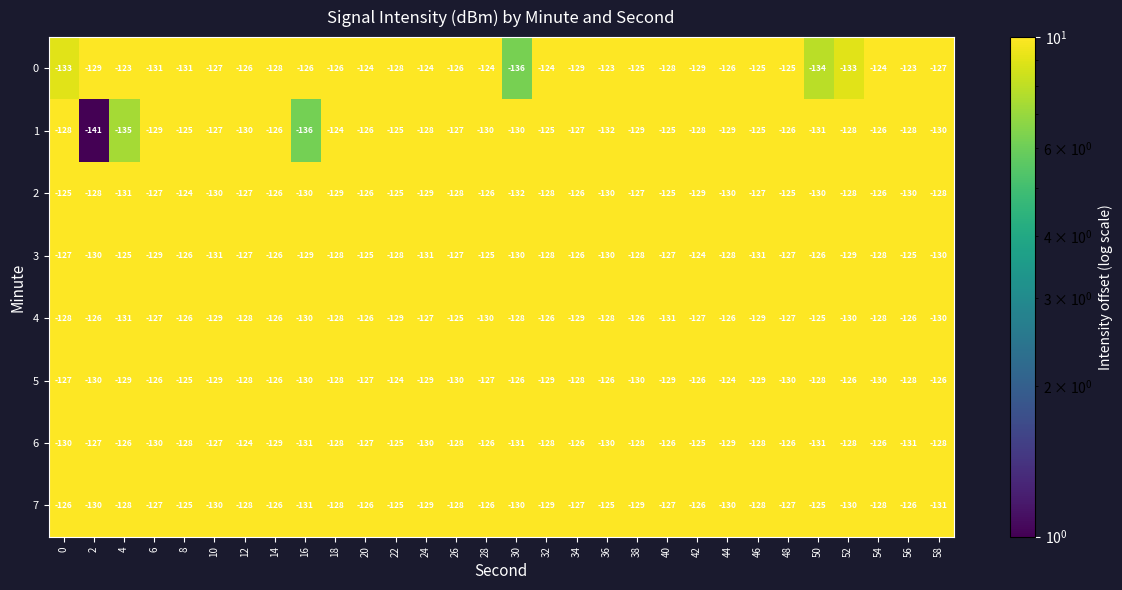

Is the value of 2 at 4 greater than the value of 4 at 24?

No